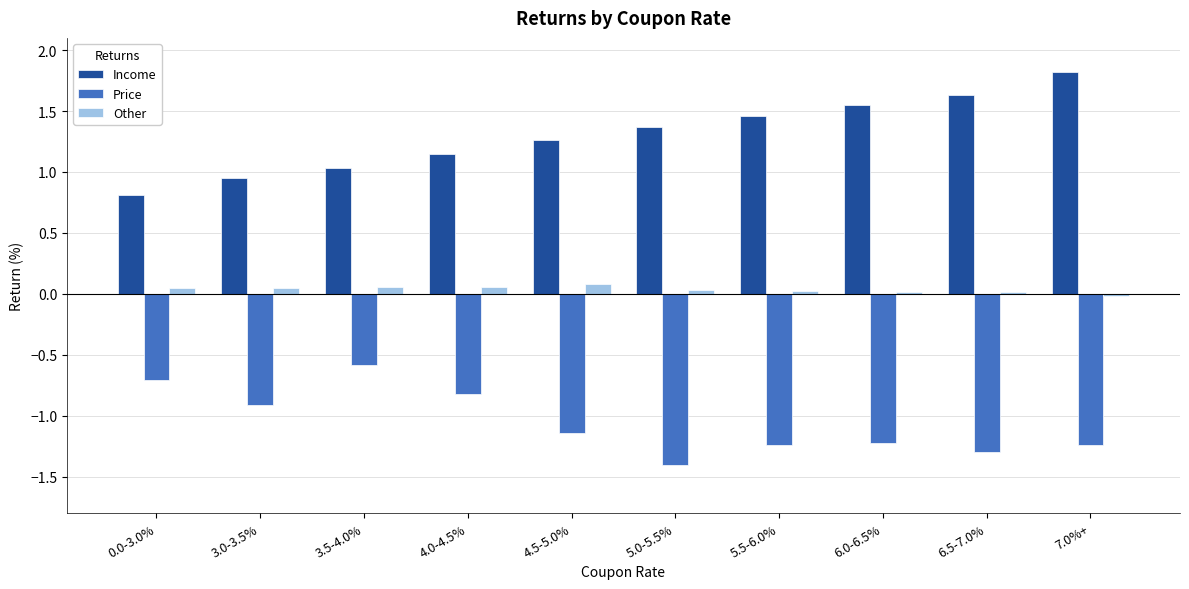

What is the highest value of the Income series?

1.8